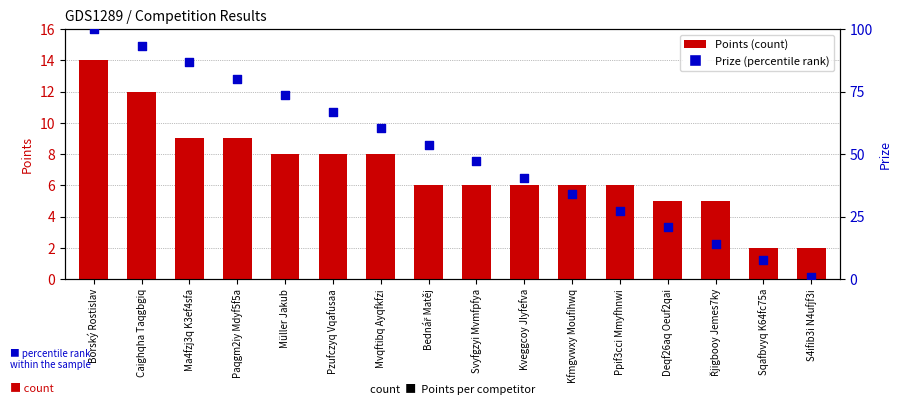

What are all the series names shown in the legend?

Points, Prize